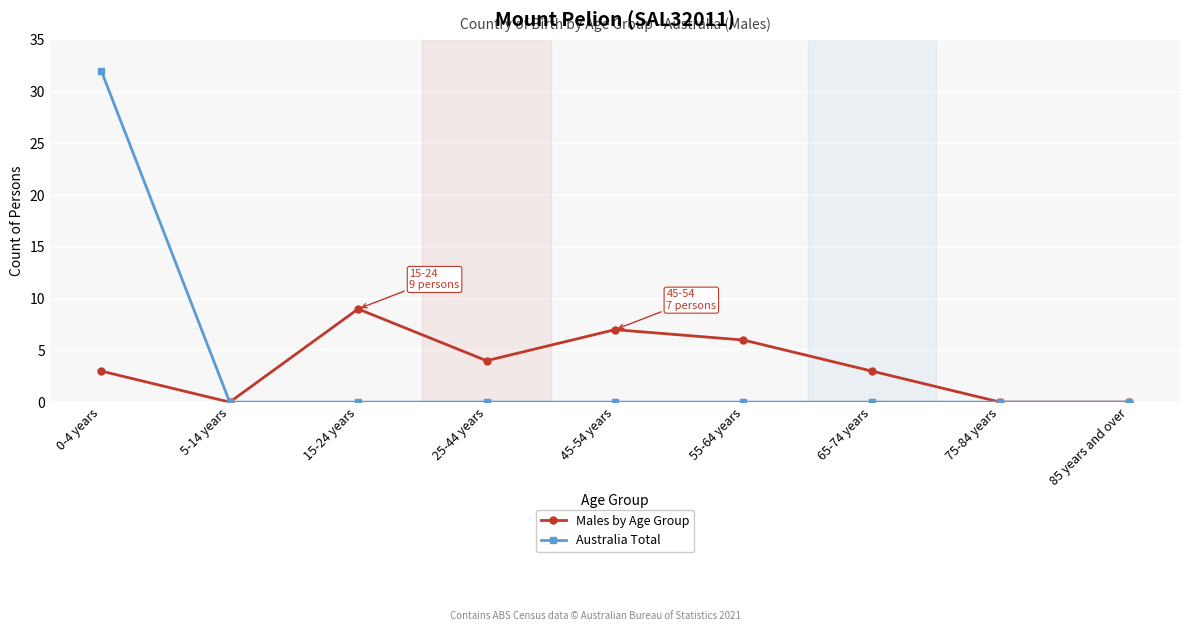

What are all the series names shown in the legend?

Males by Age Group, Australia Total